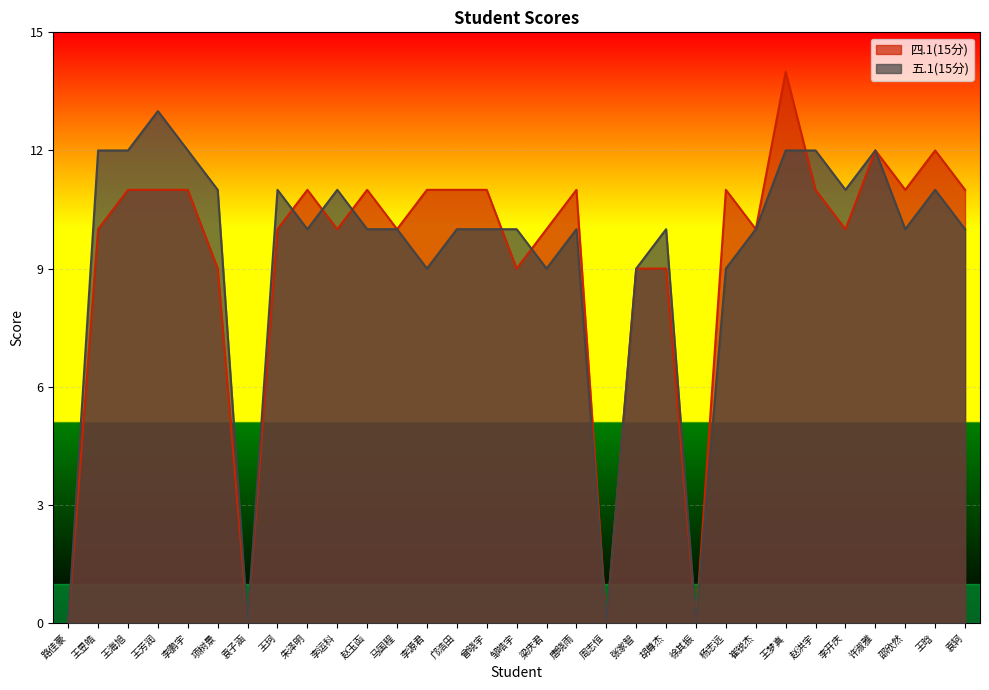

True or false: 五.1(15分) has more than 2 points higher than both neighbors.

True